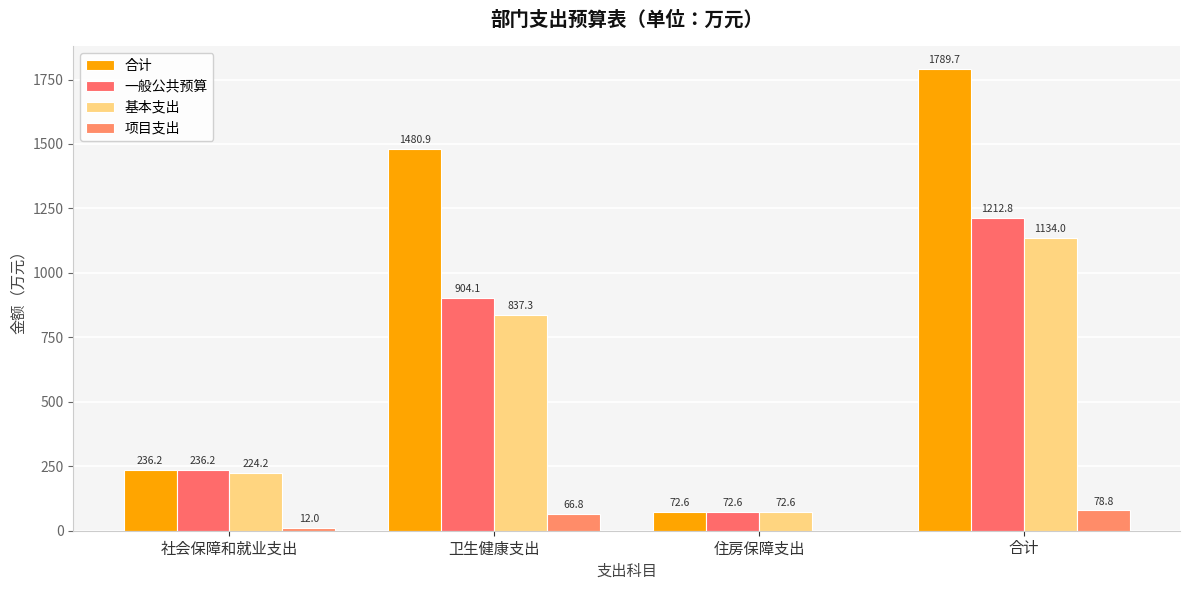

Which label corresponds to the largest value in the chart?

合计